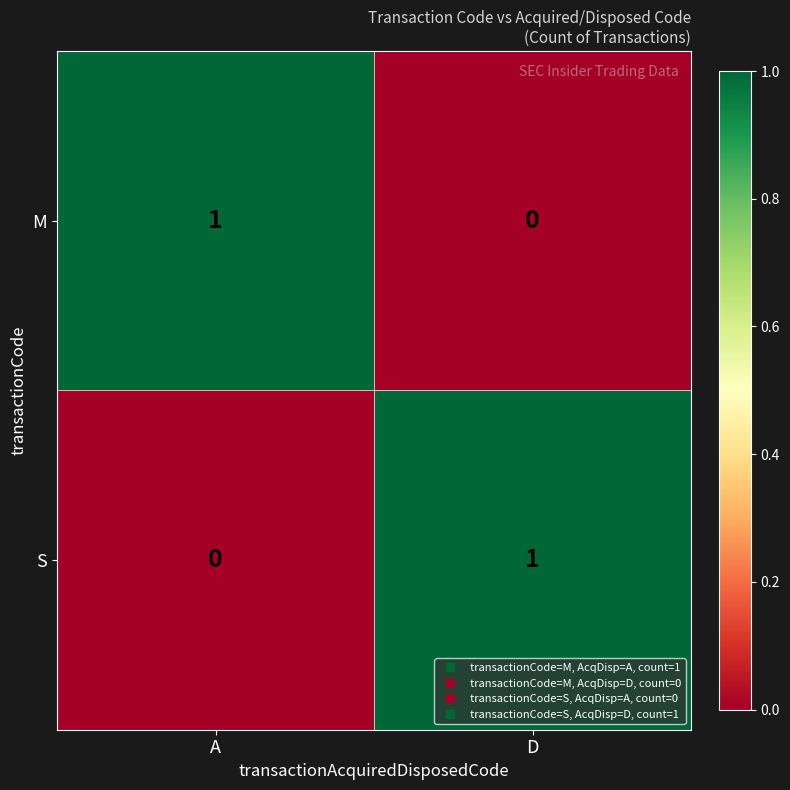

Rank the series at A from highest to lowest value.

M, S